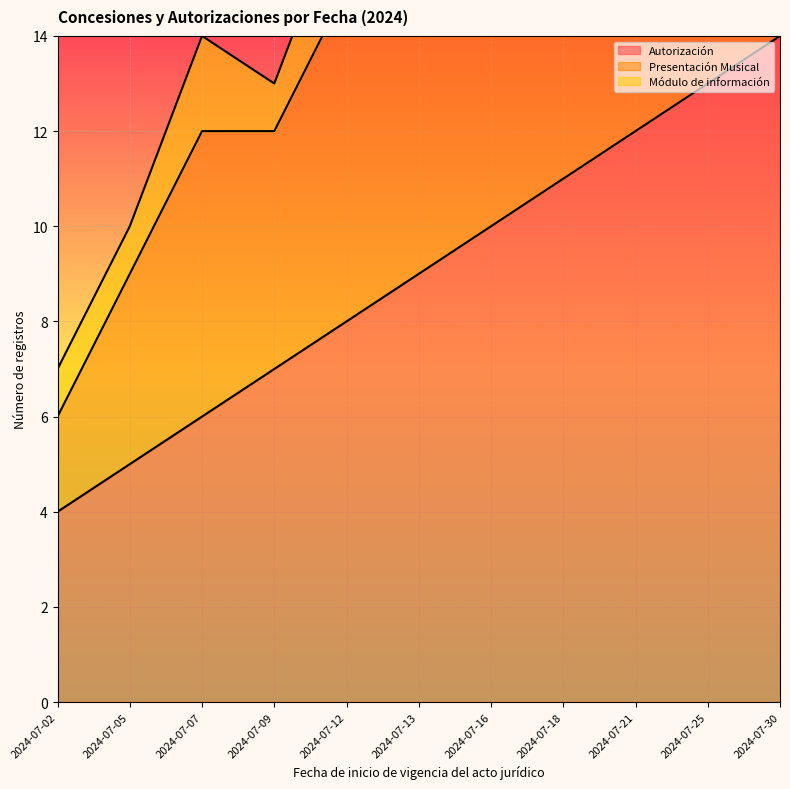

List the labels in order of Módulo de información value, smallest first.

2024-07-02, 2024-07-05, 2024-07-09, 2024-07-13, 2024-07-16, 2024-07-21, 2024-07-25, 2024-07-30, 2024-07-07, 2024-07-12, 2024-07-18